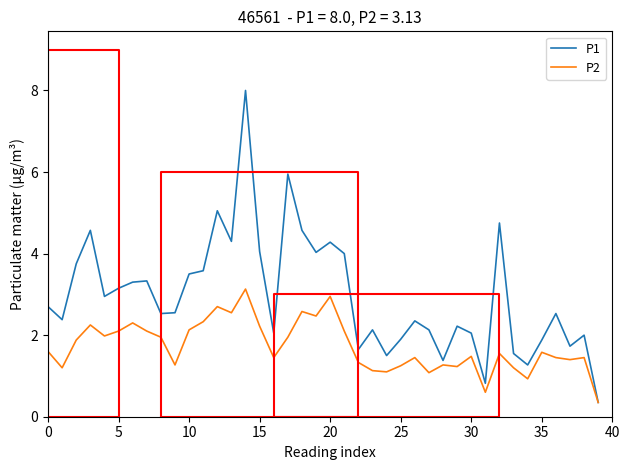

True or false: P2 has a value of 1.2 at 10.

False